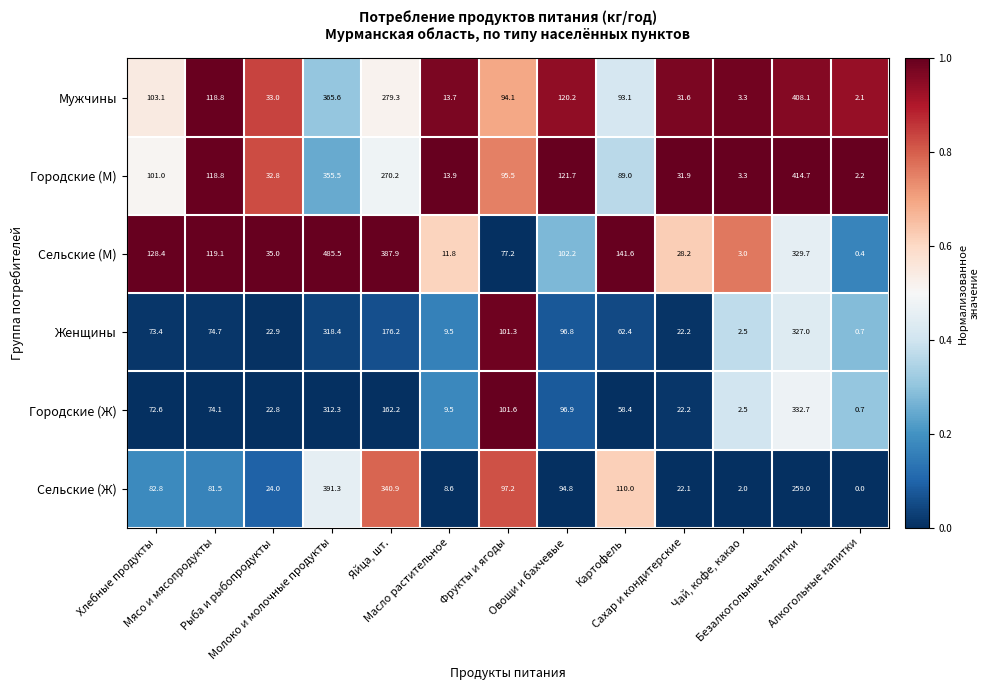

What is the greatest value displayed?

485.5